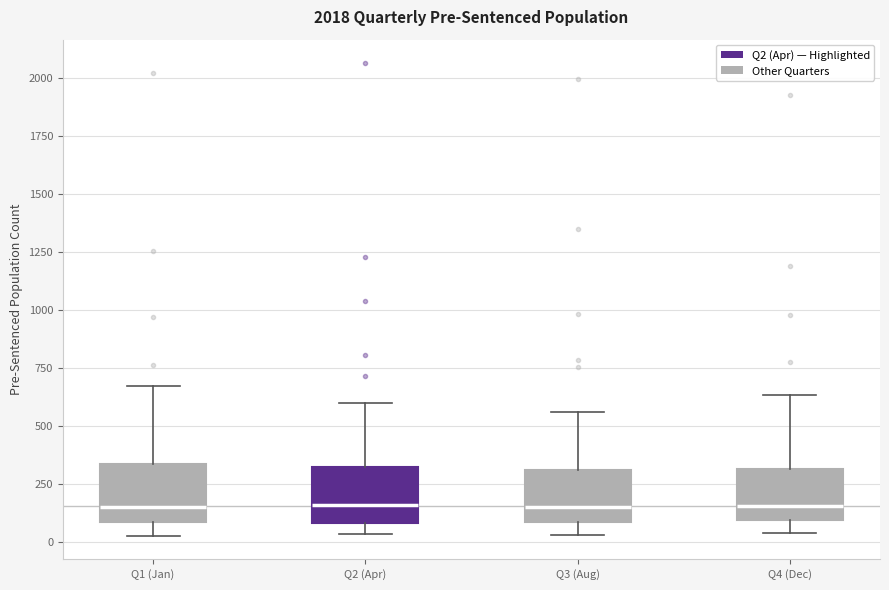

Where does the upper whisker of the box for Q4 (Dec) end on the y-axis? The values are not printed on the chart, so give them approximately, as read against the axis.

650